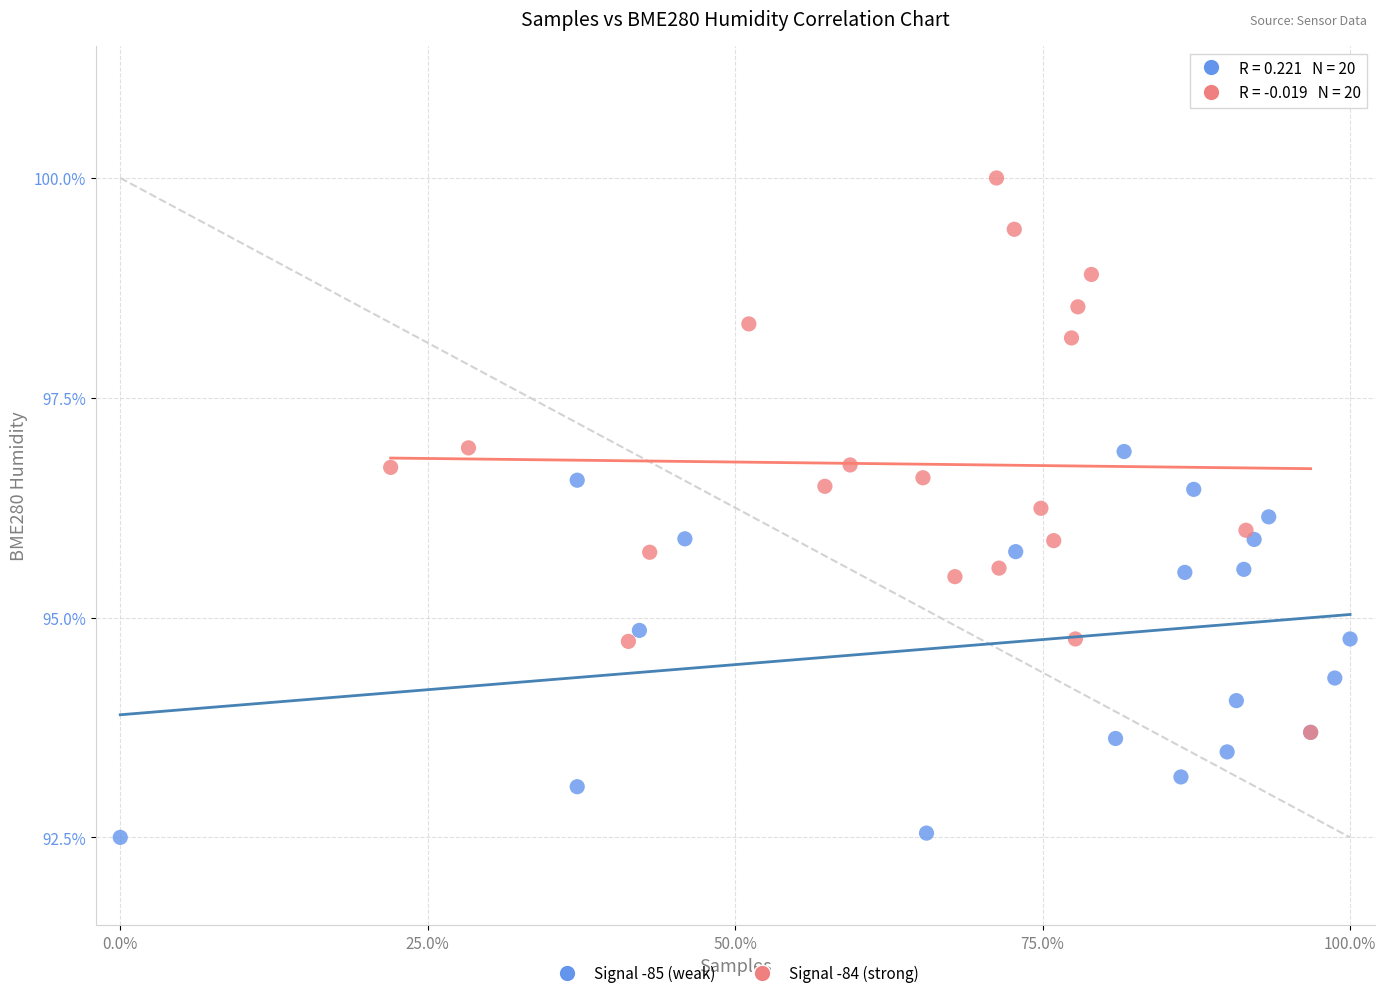

What are all the series names shown in the legend?

Signal -85 (weak), Signal -84 (strong)